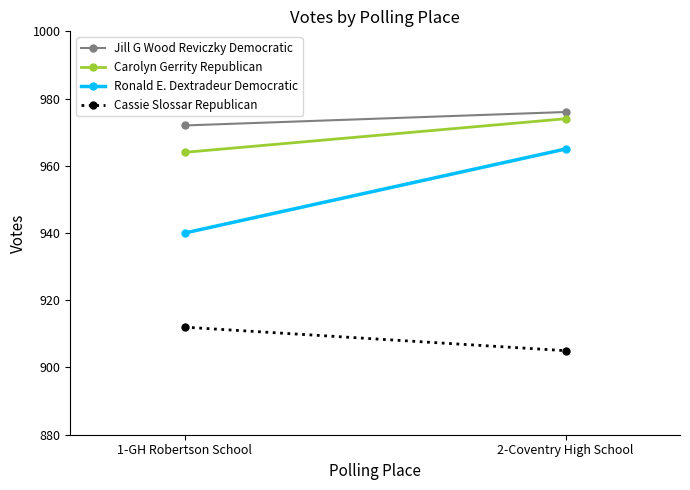

Read the Jill G Wood Reviczky Democratic value at 2-Coventry High School.

976